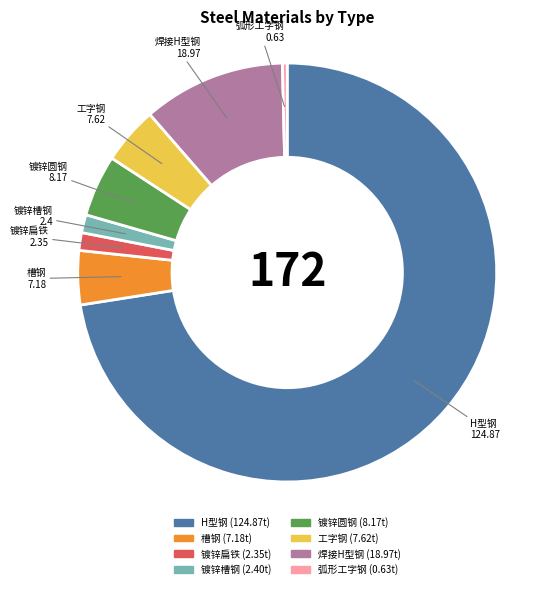

Which category has the smallest portion of the pie?

弧形工字钢